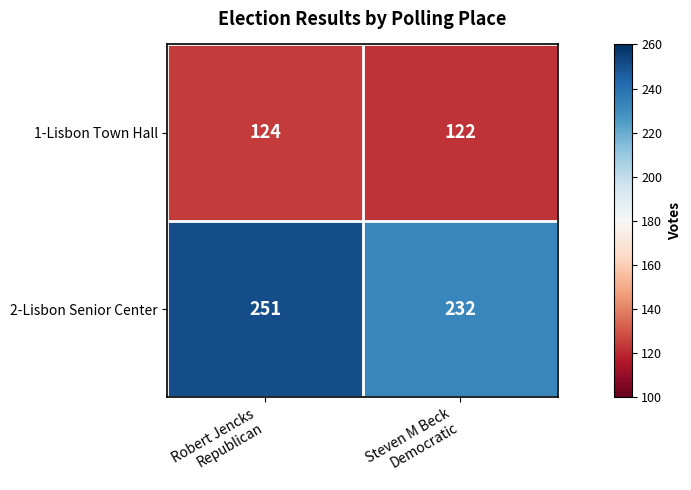

Reading right to left, list all the values displayed in this chart.

1-Lisbon Town Hall: 122	124
2-Lisbon Senior Center: 232	251